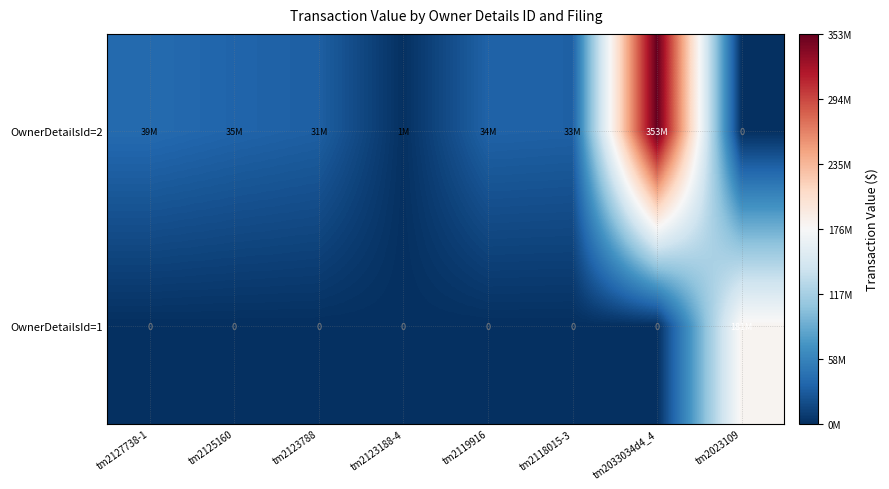

How many data points does each series have?

8